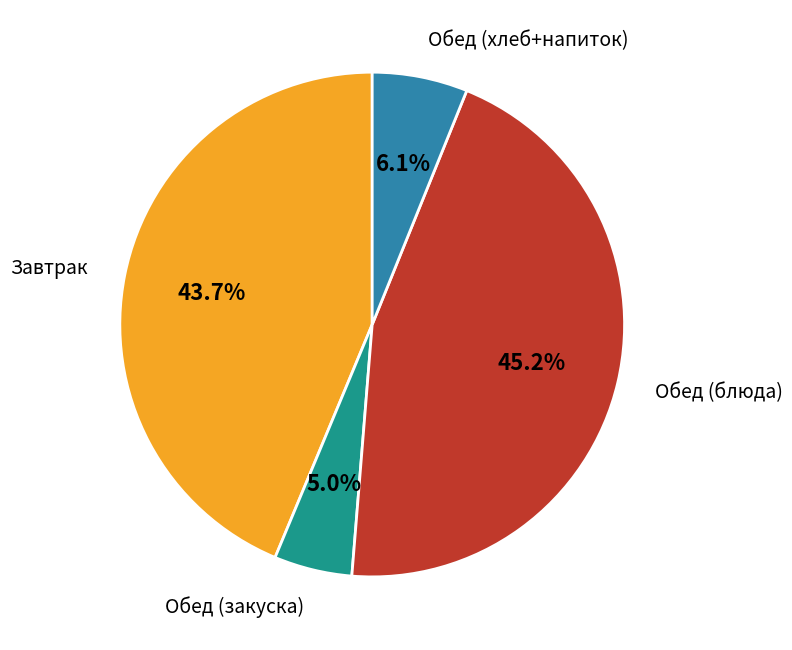

How many slices are in this pie chart?

4